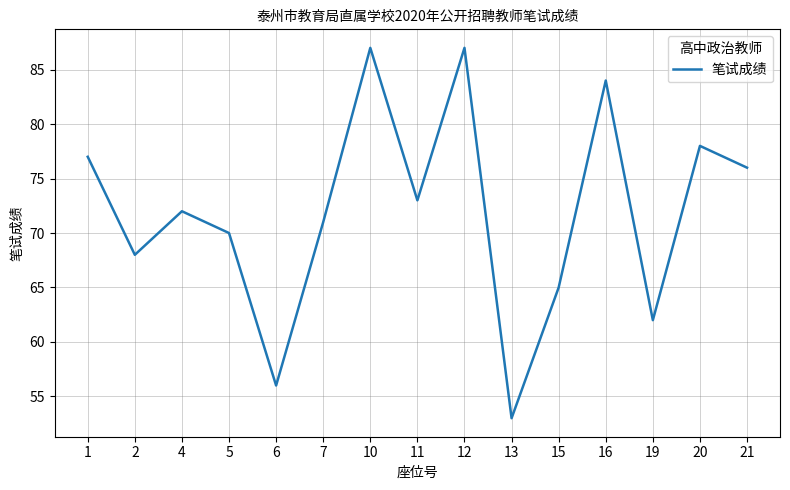

What is the maximum value shown in the chart?

87